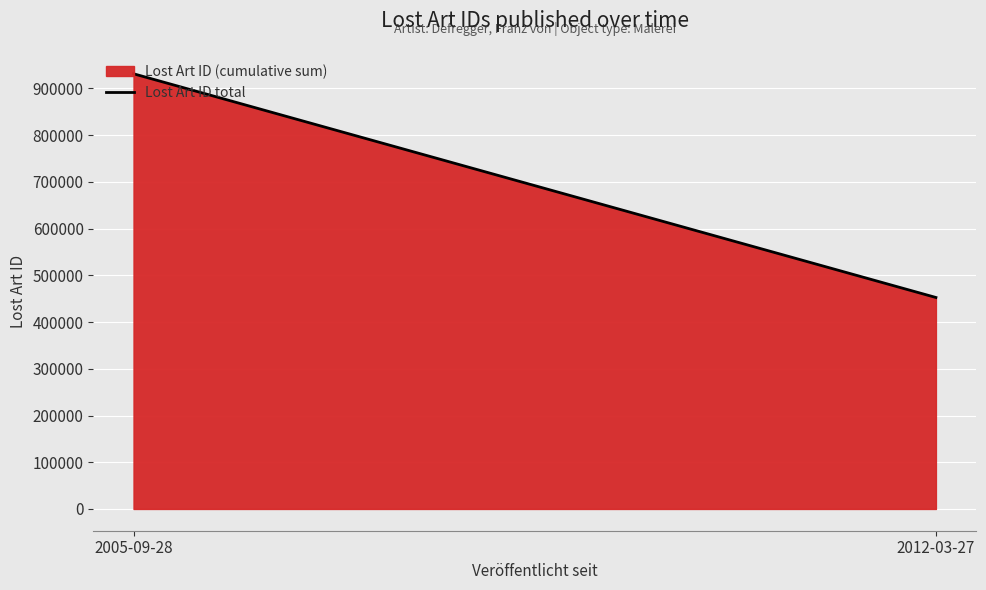

How many lines are shown in the chart?

1